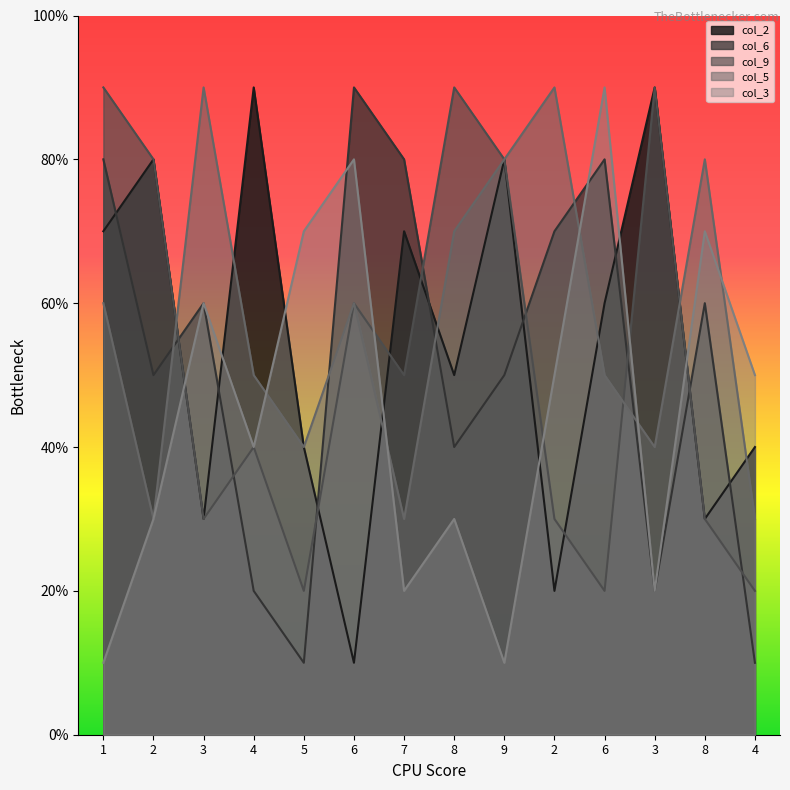

Reading left to right, what are all the values shown in this chart?

col_2: 1=7	2=8	3=3	4=9	5=4	6=1	7=7	8=5	9=8	2=2	6=6	3=9	8=3	4=4
col_6: 1=8	2=5	3=6	4=2	5=1	6=9	7=8	8=4	9=5	2=7	6=8	3=2	8=6	4=1
col_9: 1=9	2=8	3=3	4=4	5=2	6=6	7=5	8=9	9=8	2=3	6=2	3=9	8=3	4=2
col_5: 1=6	2=3	3=9	4=5	5=4	6=6	7=3	8=7	9=8	2=9	6=5	3=4	8=8	4=3
col_3: 1=1	2=3	3=6	4=4	5=7	6=8	7=2	8=3	9=1	2=5	6=9	3=2	8=7	4=5